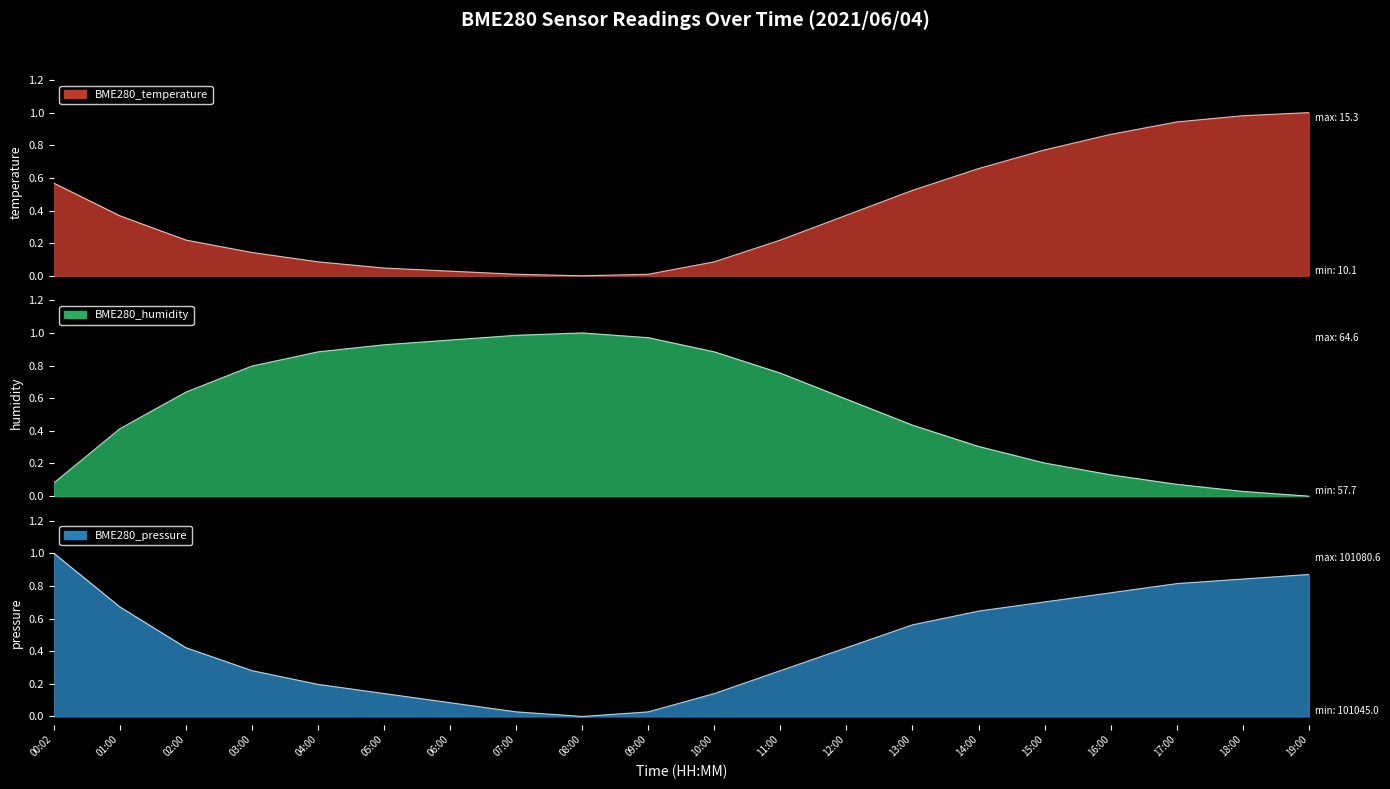

Which series ends up on top after the final intersection of BME280_humidity and BME280_temperature?

BME280_temperature